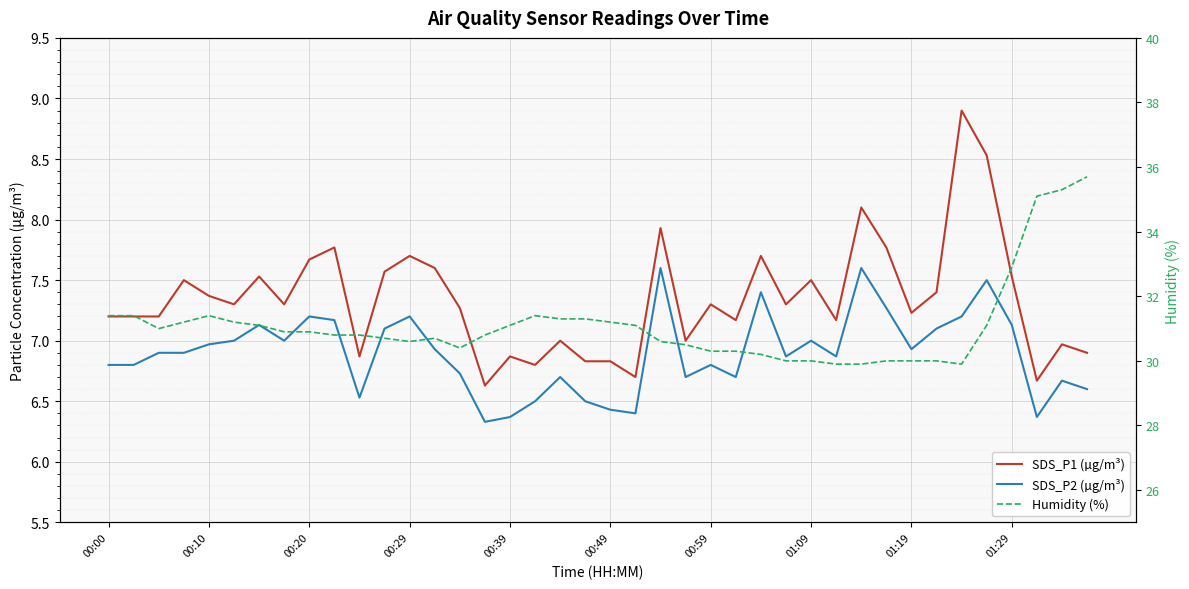

The SDS_P1 (µg/m³) series shows 7.0 at 23. True or false?

True